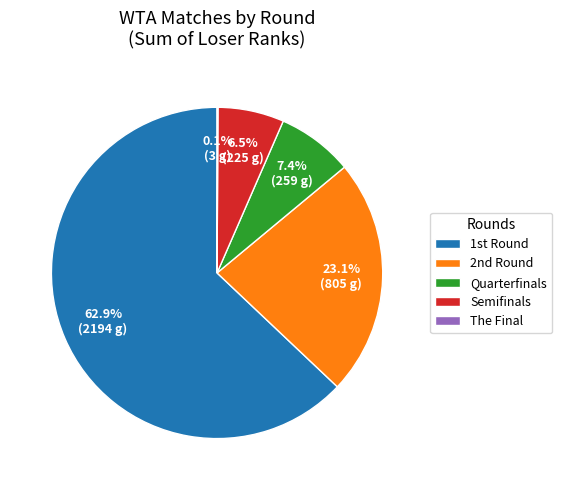

What is the largest slice in the pie chart?

1st Round